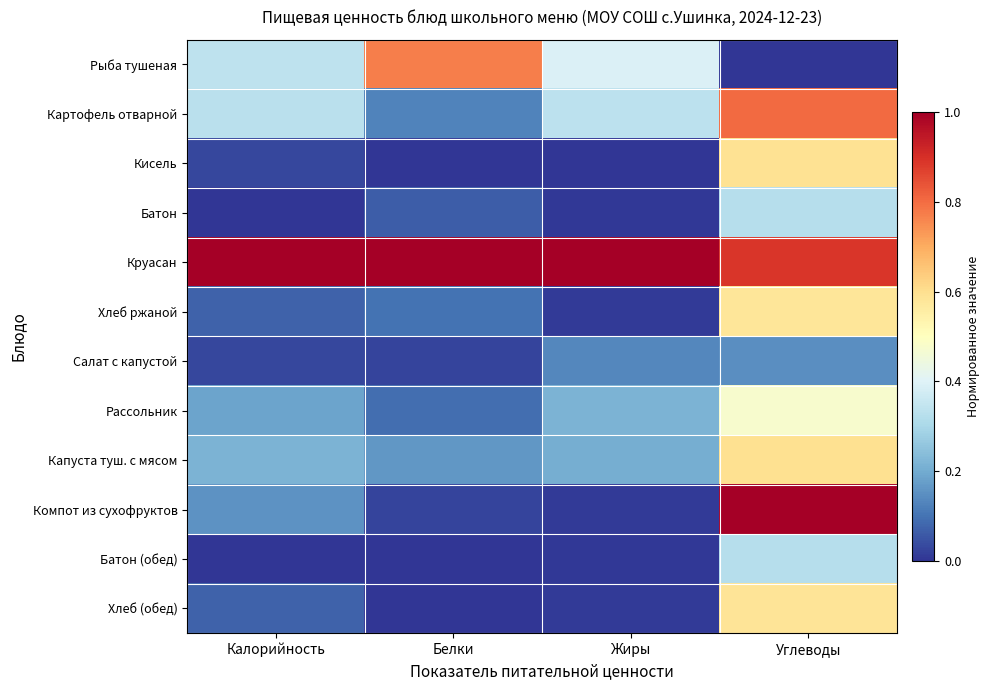

At which category does the chart reach its peak across all series?

Калорийность